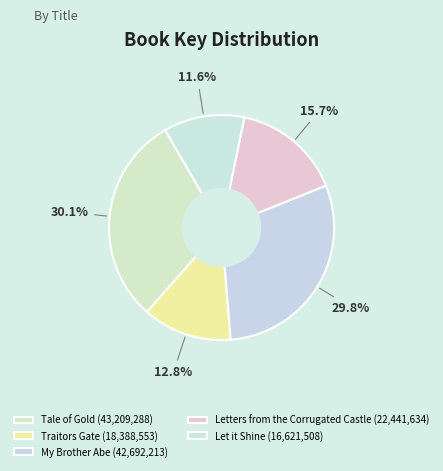

How many segments does this pie chart have?

5